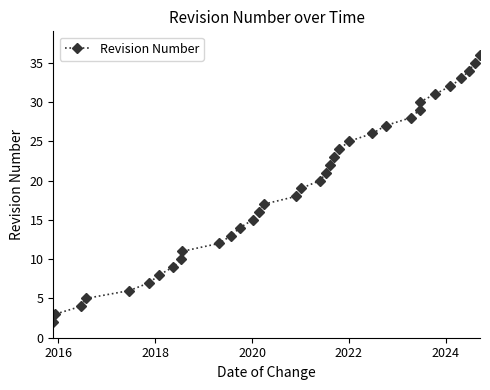

Reading left to right, what are all the values shown in this chart?

2	3	4	5	6	7	8	9	10	11	12	13	14	15	16	17	18	19	20	21	22	23	24	25	26	27	28	29	30	31	32	33	34	35	36